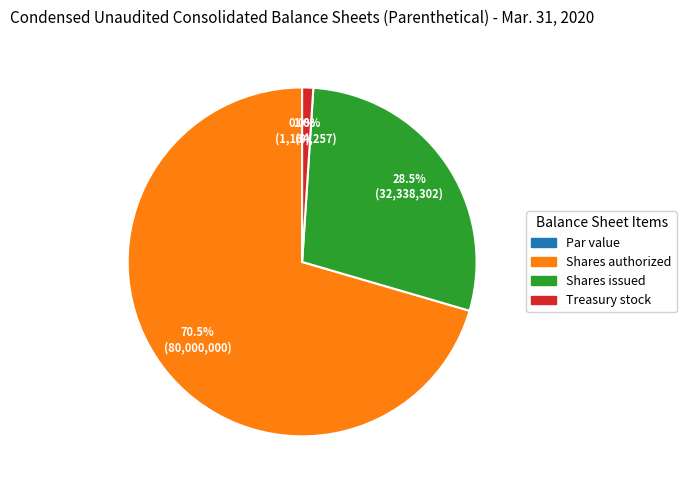

How many segments does this pie chart have?

4